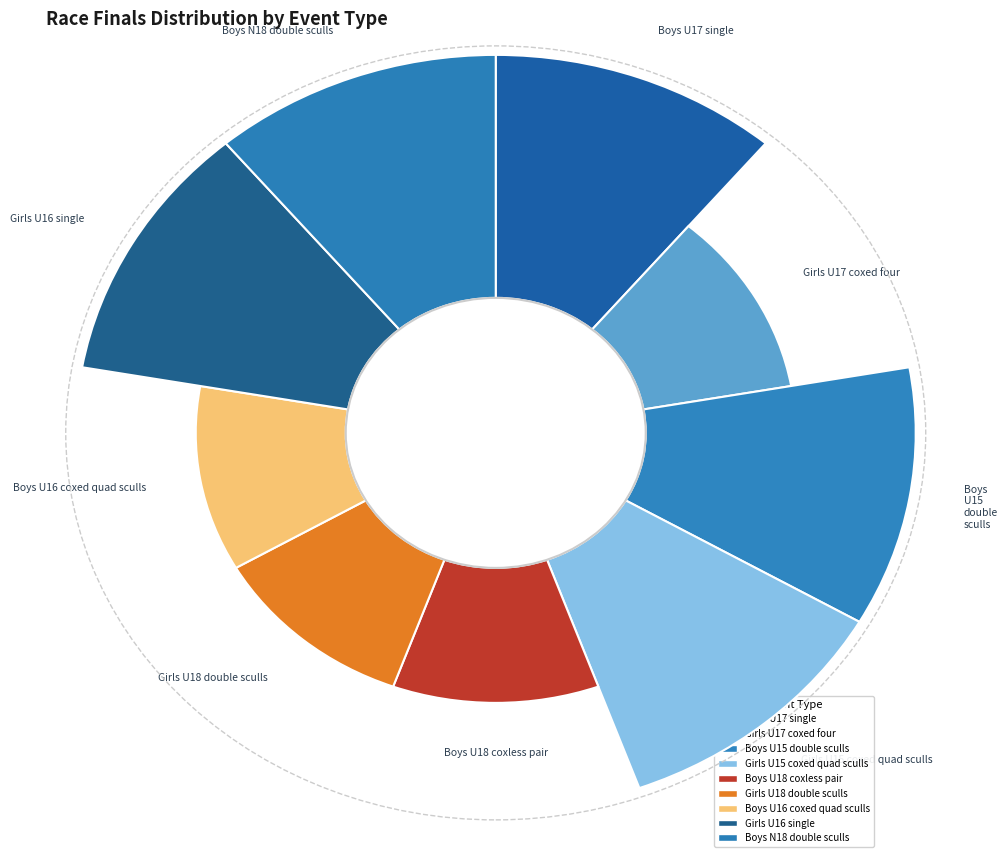

Which category has the biggest portion of the pie?

Boys U17 single